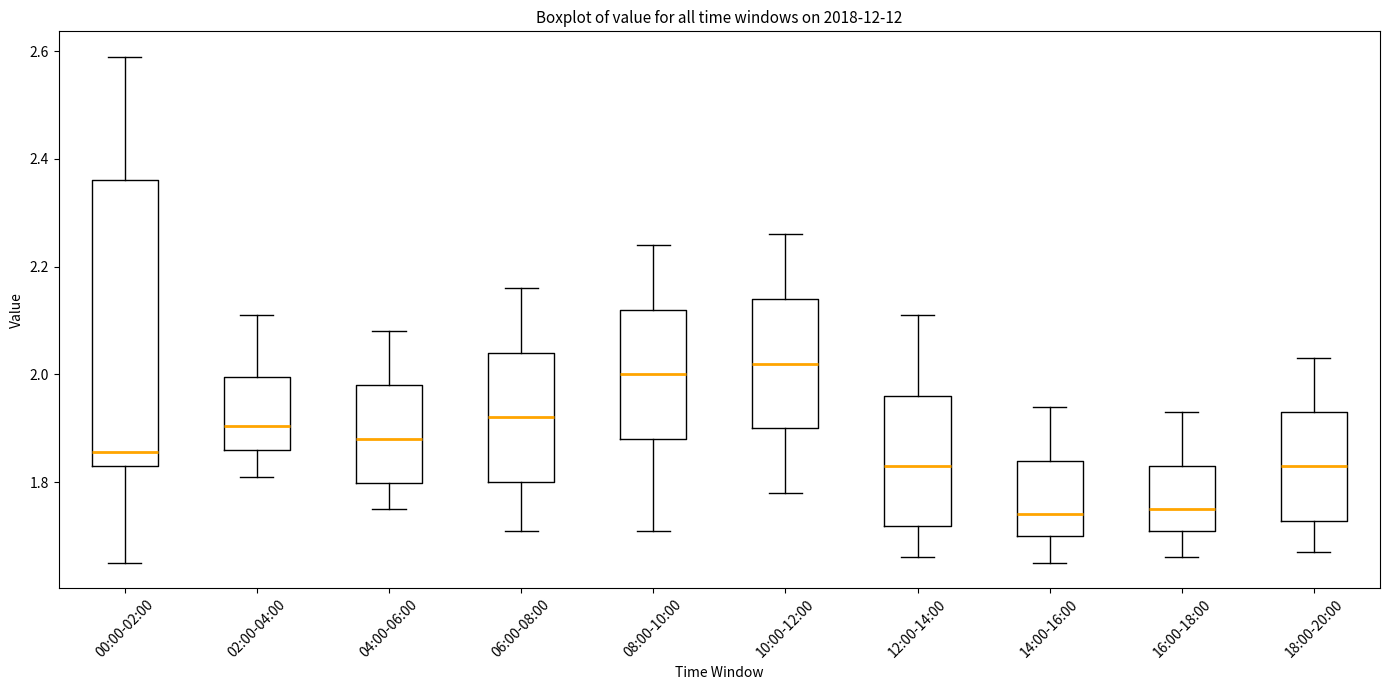

Reading left to right, transcribe this box plot: for each box, give where its median line is, the range the box spans, and where its two whiskers end, as read against the y-axis. The values are not printed on the chart, so give them approximately, as read against the axis.

00:00-02:00: median 1.86, box 1.84 to 2.36, whiskers 1.66 to 2.60
02:00-04:00: median 1.90, box 1.86 to 2.00, whiskers 1.82 to 2.12
04:00-06:00: median 1.88, box 1.80 to 1.98, whiskers 1.76 to 2.08
06:00-08:00: median 1.92, box 1.80 to 2.04, whiskers 1.72 to 2.16
08:00-10:00: median 2.00, box 1.88 to 2.12, whiskers 1.72 to 2.24
10:00-12:00: median 2.02, box 1.90 to 2.14, whiskers 1.78 to 2.26
12:00-14:00: median 1.84, box 1.72 to 1.96, whiskers 1.66 to 2.12
14:00-16:00: median 1.74, box 1.70 to 1.84, whiskers 1.66 to 1.94
16:00-18:00: median 1.76, box 1.72 to 1.84, whiskers 1.66 to 1.94
18:00-20:00: median 1.84, box 1.72 to 1.94, whiskers 1.68 to 2.04